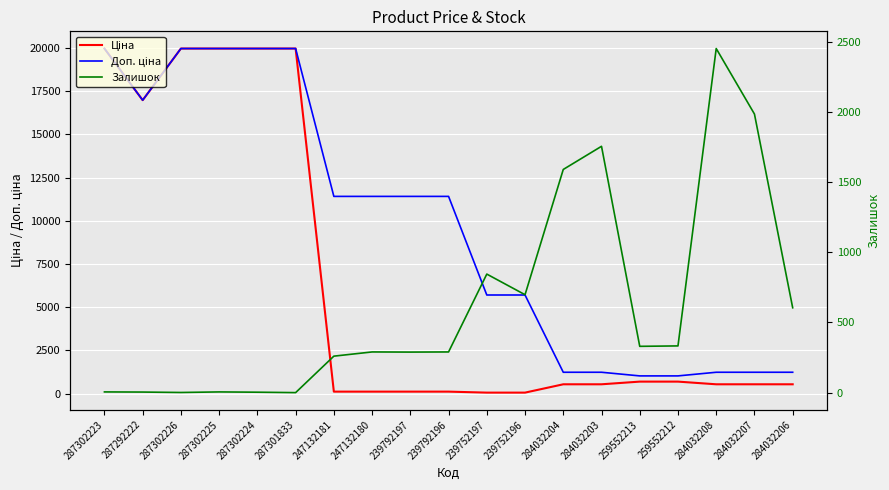

What is the label of the 15th point from the right?

287302224